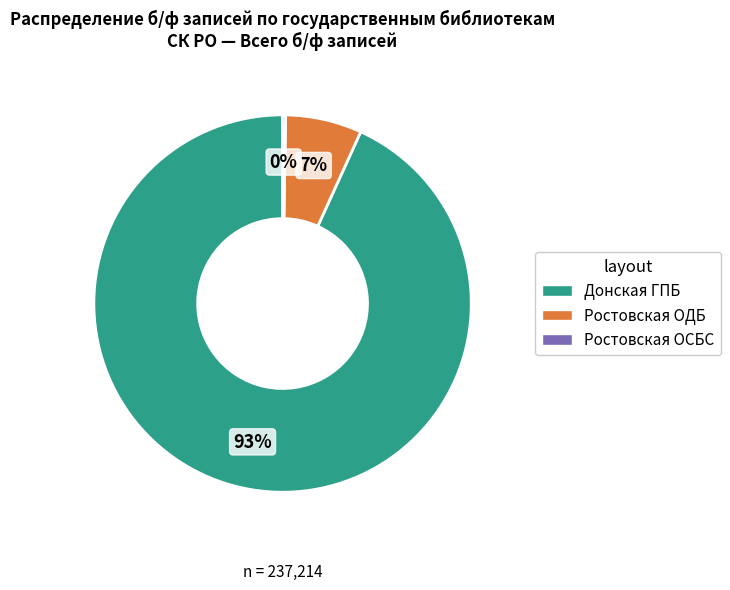

What is the largest slice in the pie chart?

Донская ГПБ